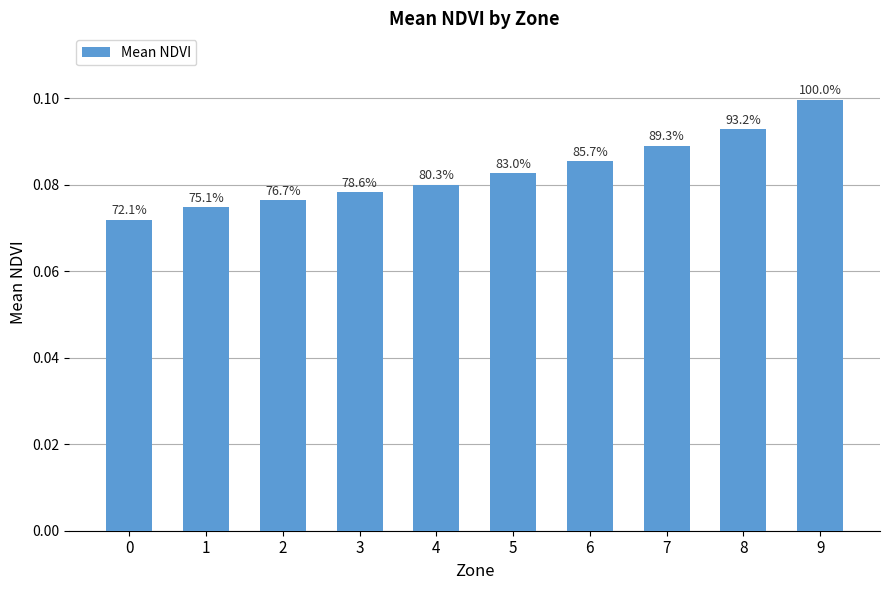

How many bars are there in total?

10